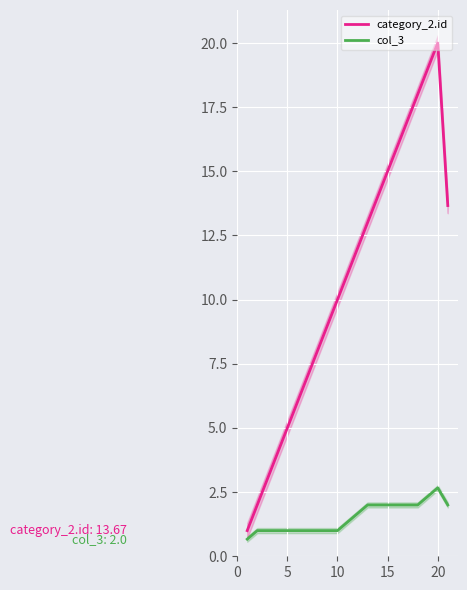

True or false: col_3 and category_2.id cross at least once.

False